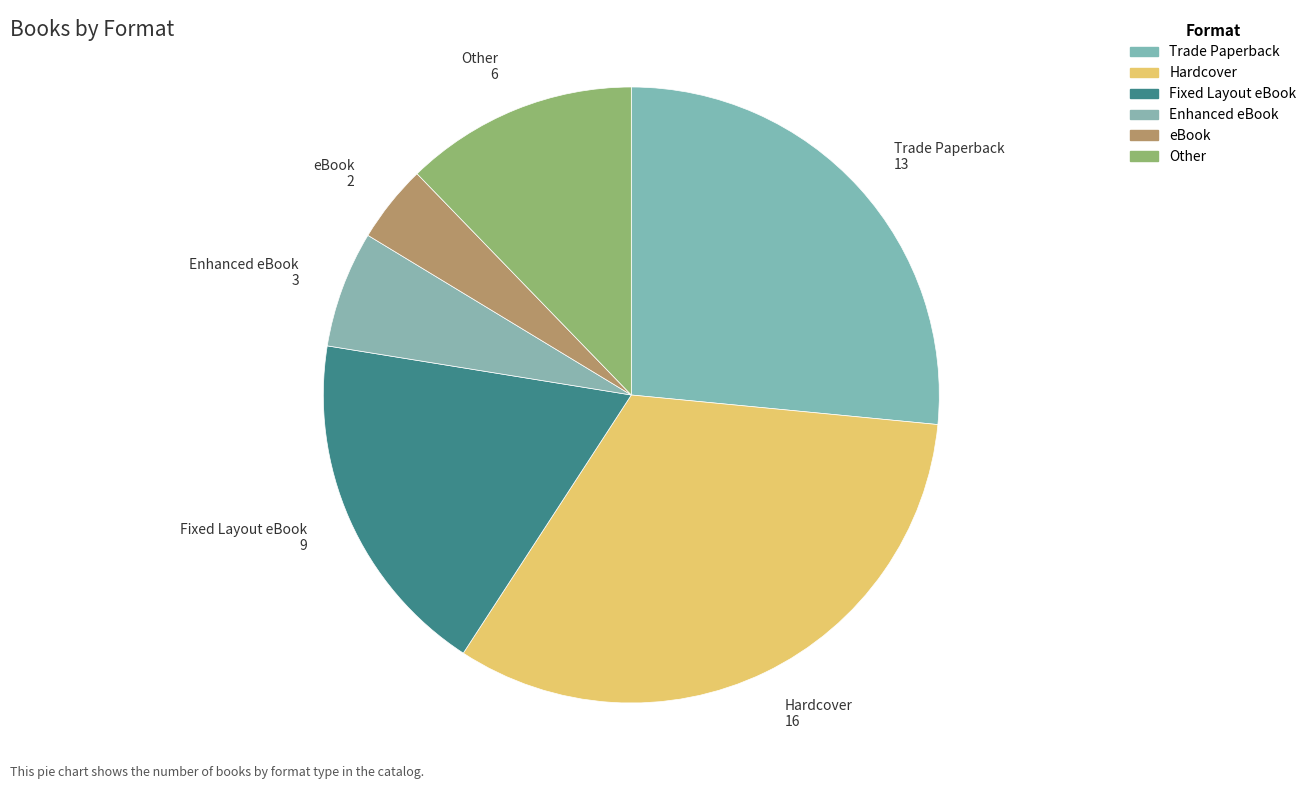

What is the change in value from Hardcover to Enhanced eBook?

-13